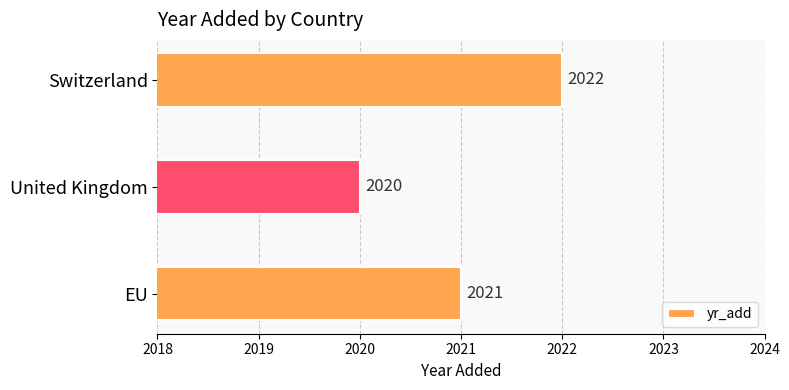

Rank the categories by value from lowest to highest.

United Kingdom, EU, Switzerland